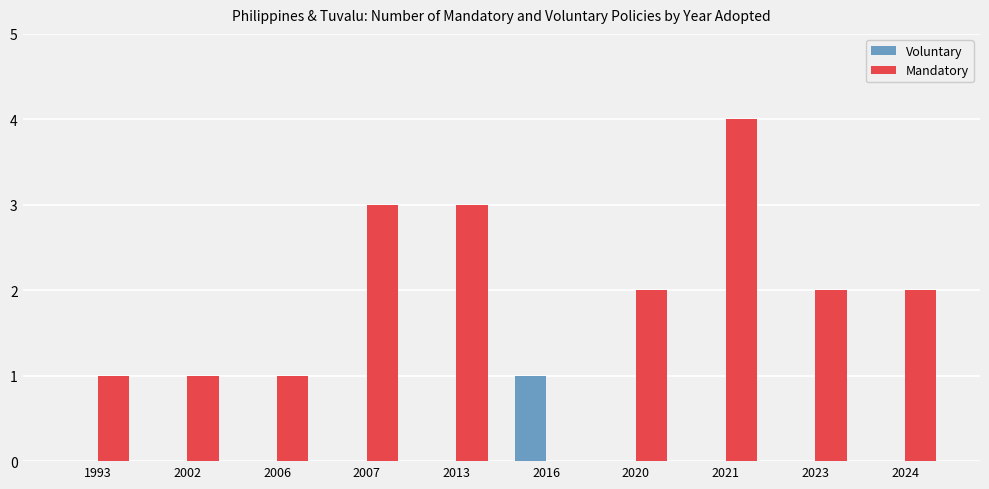

The value of Mandatory at 2013 is 3. True or false?

True